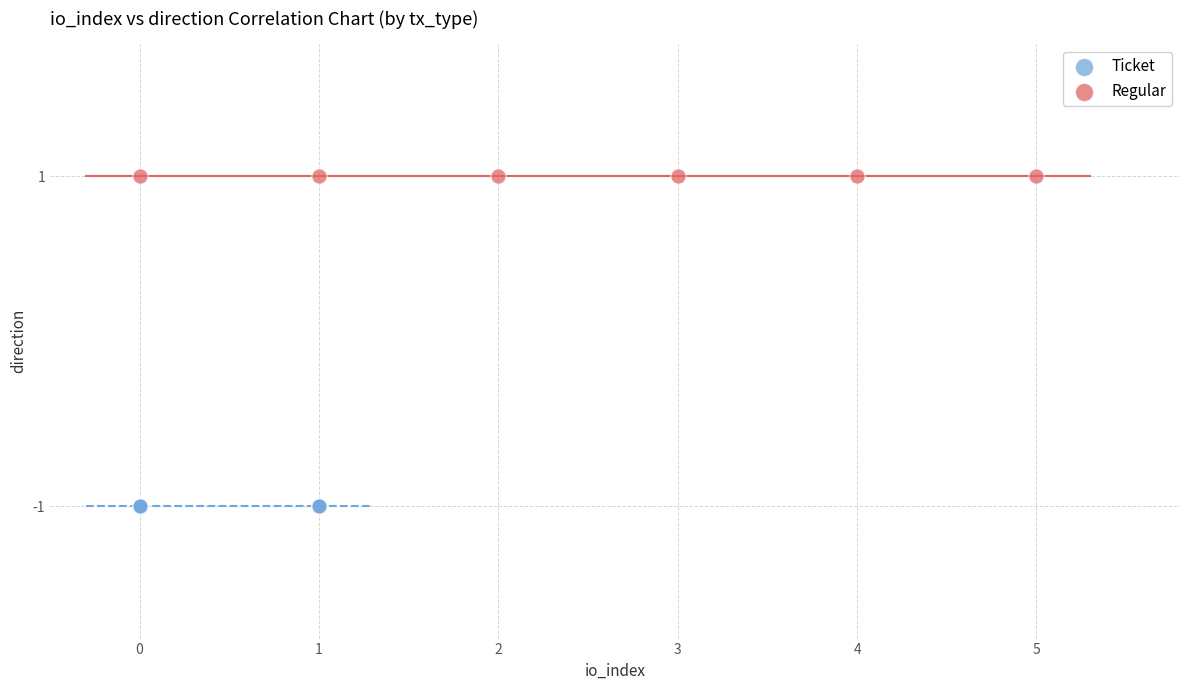

Which series contains the highest Y value?

Regular